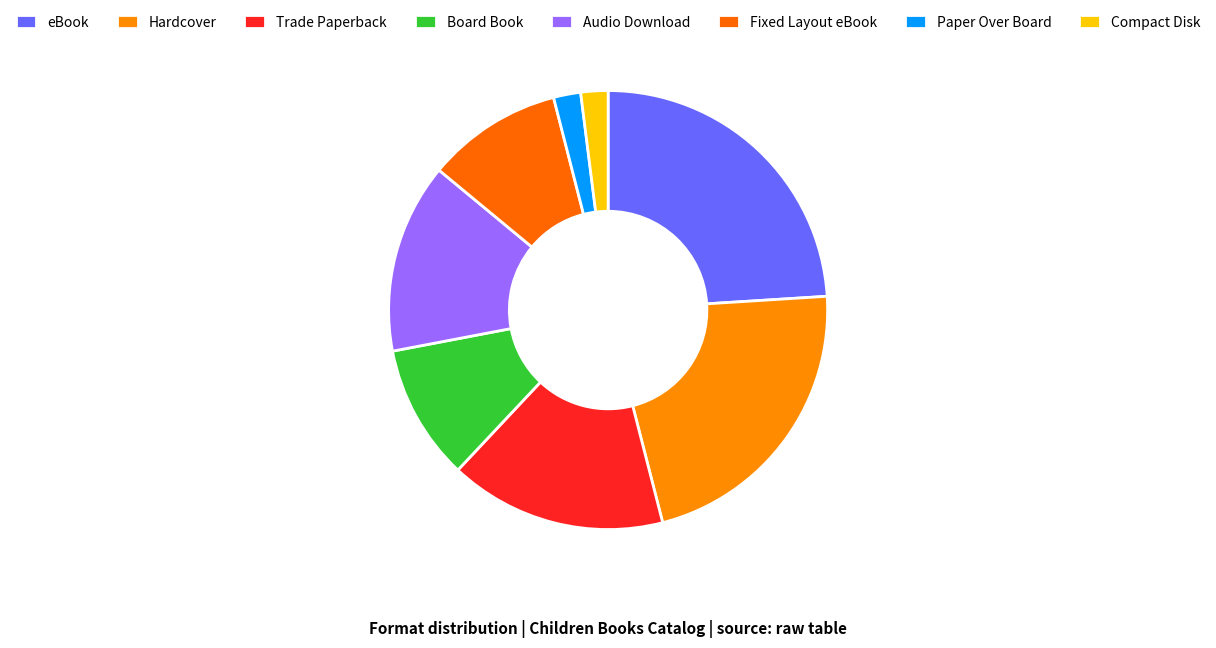

Approximately how many times larger is the value at Trade Paperback compared to Board Book?

1.6